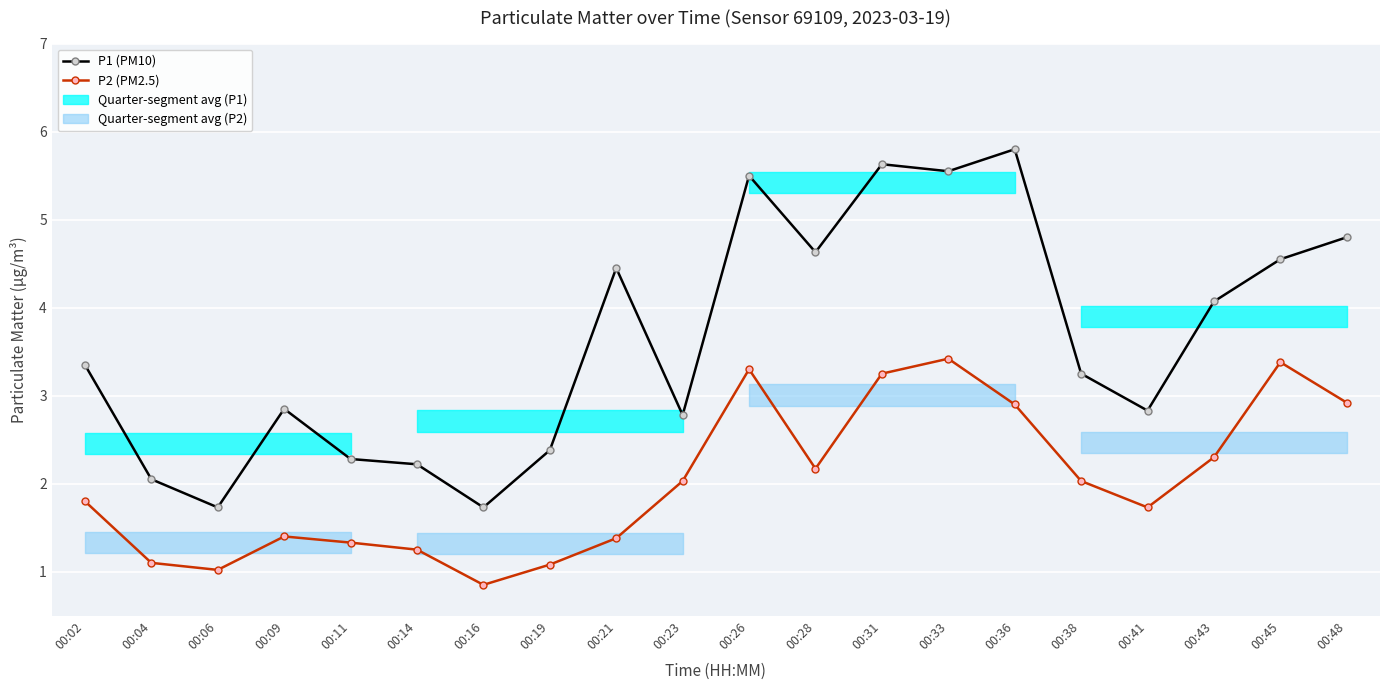

How many data points in P1 (PM10) are less than 3?

9